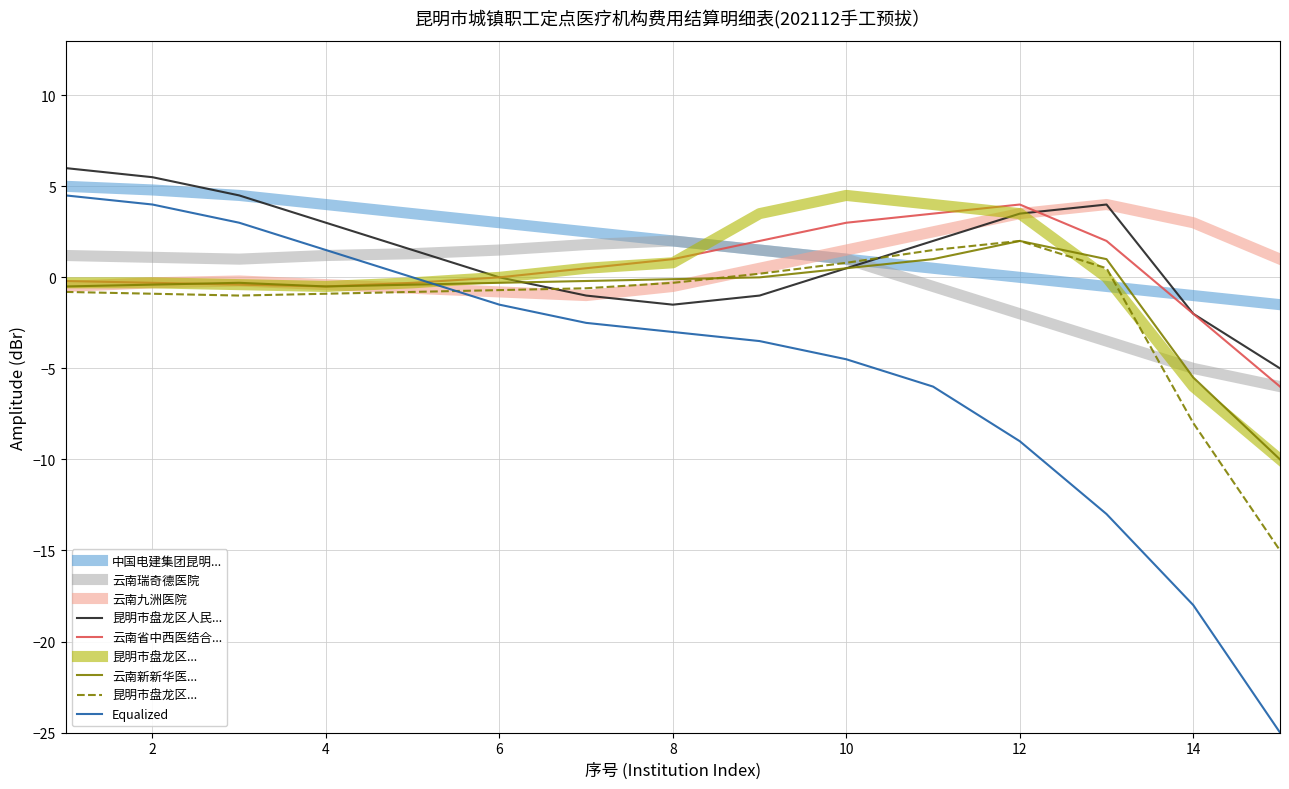

What is the average value of the 中国电建集团昆明勘测设计研究院有限公司卫生所 series?

2.0